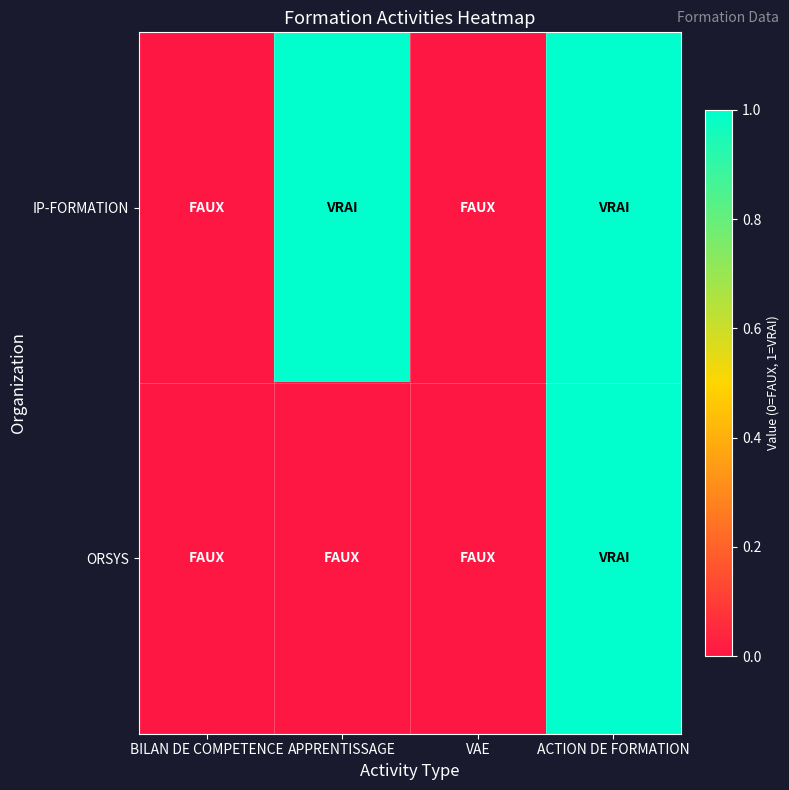

Between BILAN DE COMPETENCE and VAE, which is larger?

BILAN DE COMPETENCE